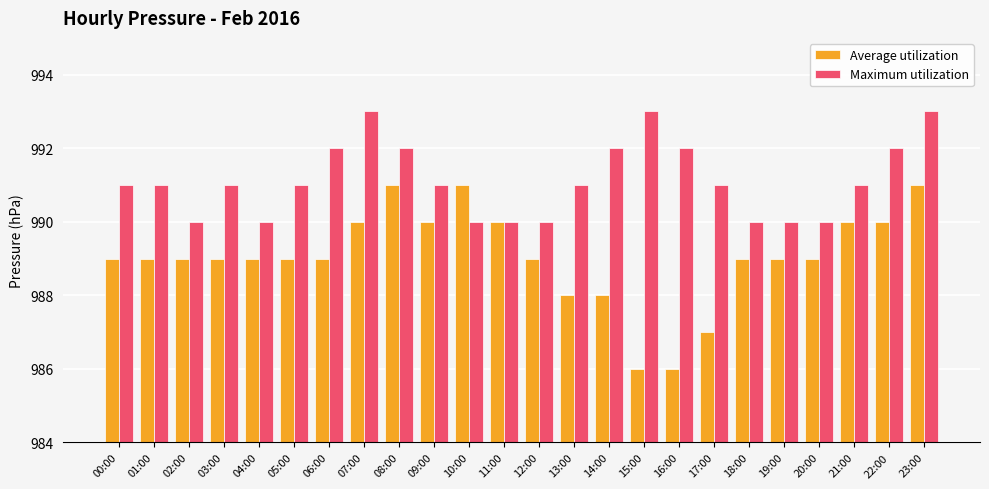

Rank the series at 12:00 from lowest to highest value.

Average utilization, Maximum utilization